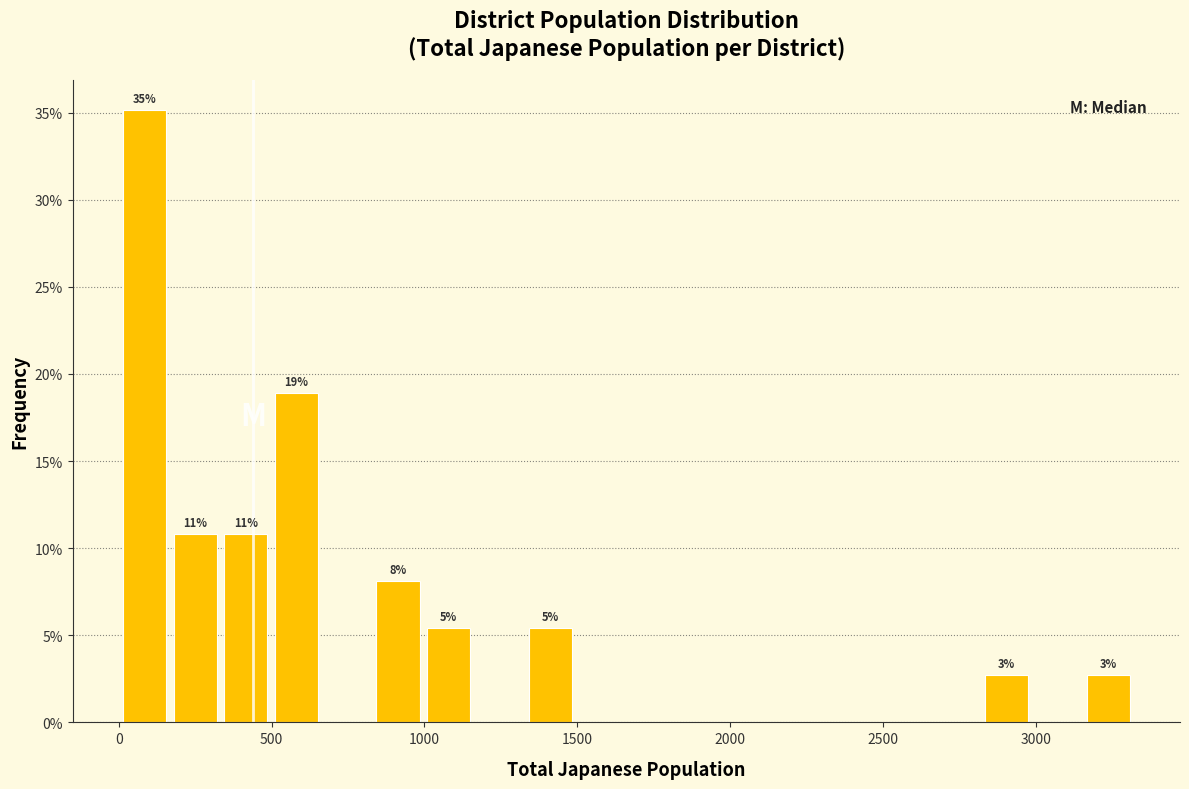

Read against the x-axis, roughly where is the centre of the tallest bar?

100